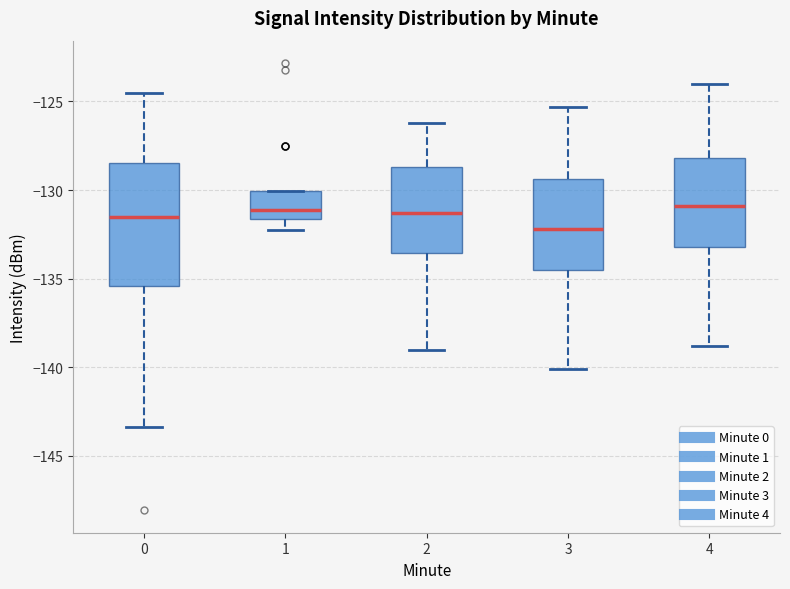

Comparing the boxes themselves (not the whiskers), which one is the tallest?

0